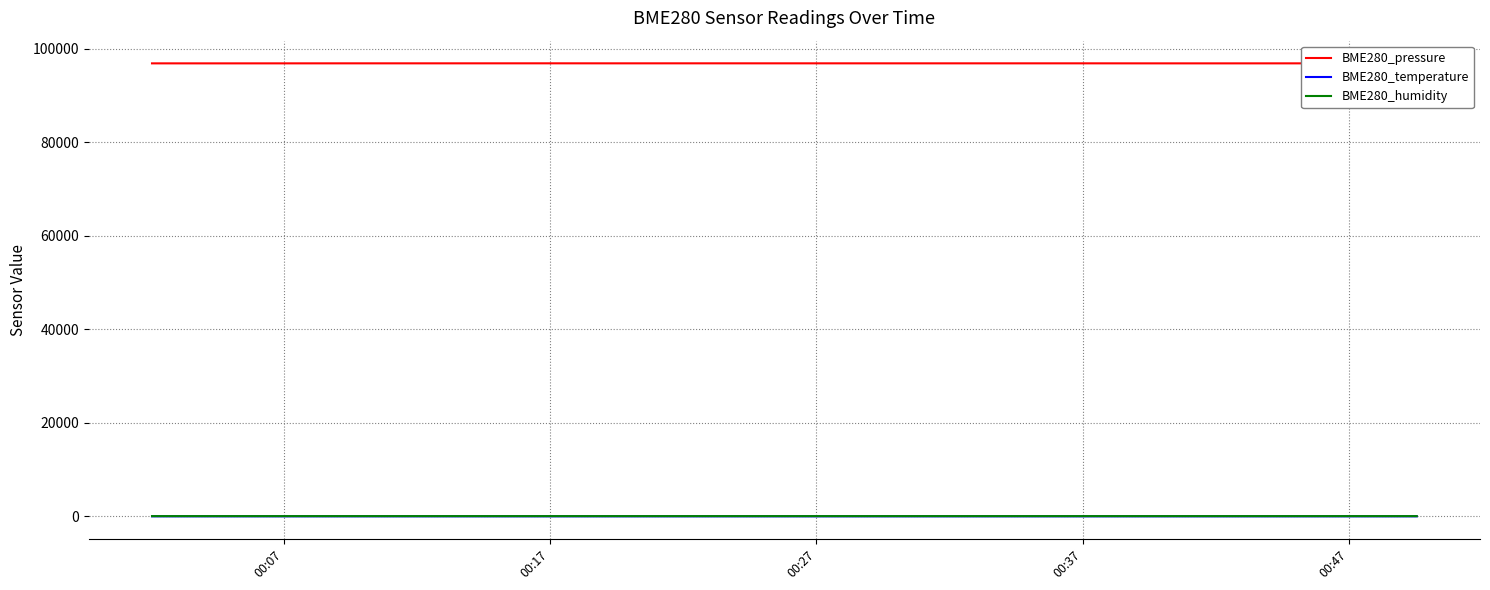

Which series has the widest spread of values?

BME280_pressure